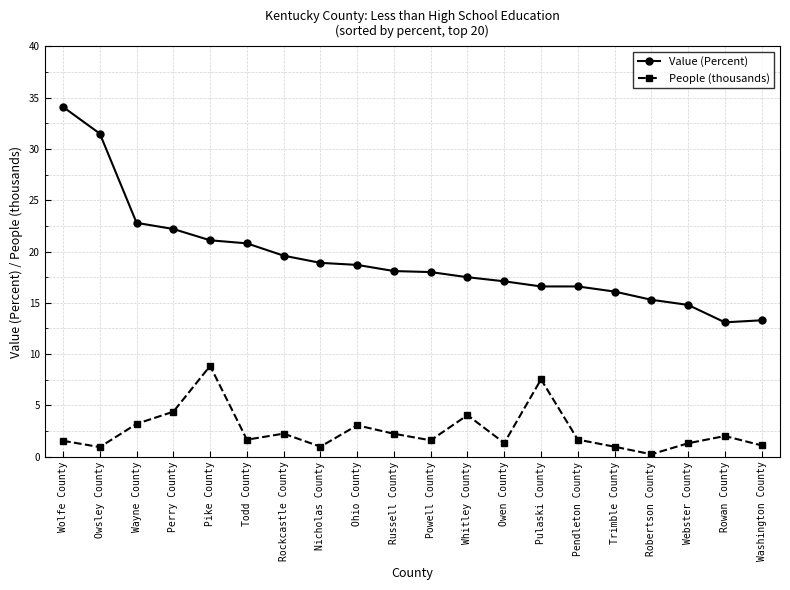

How many data points does each series have?

20